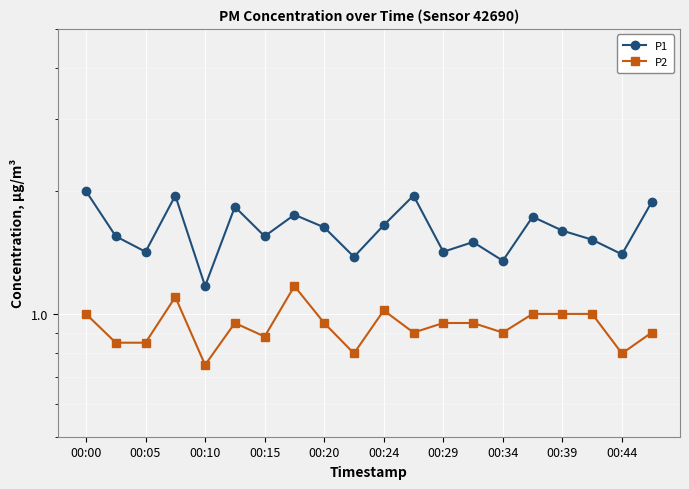

What is the total value across all series at 00:05?

2.3